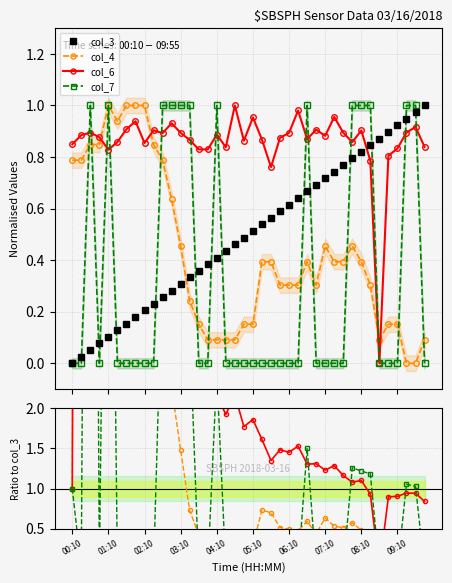

What is the label of the 22nd point from the right?

04:40